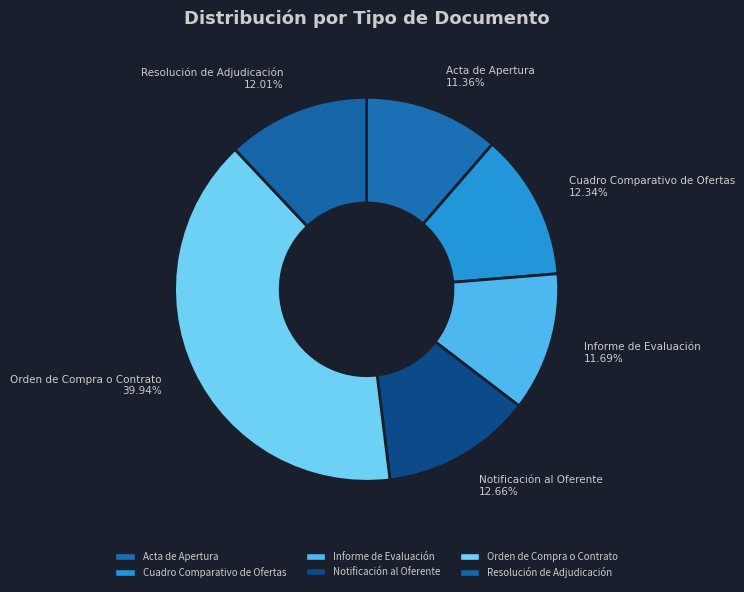

Does any single category account for the majority?

No